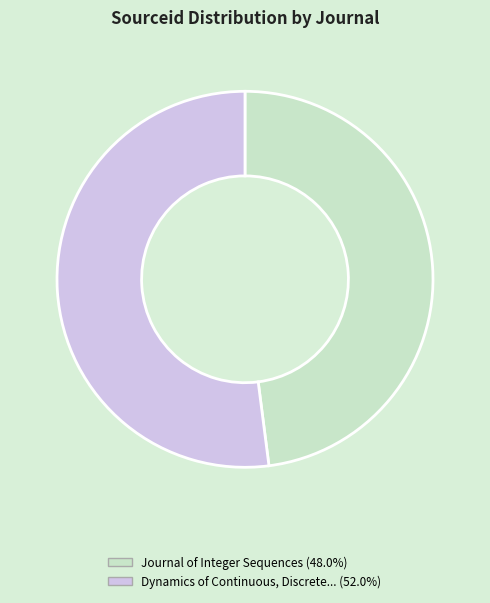

Is there a majority slice in this chart?

Yes